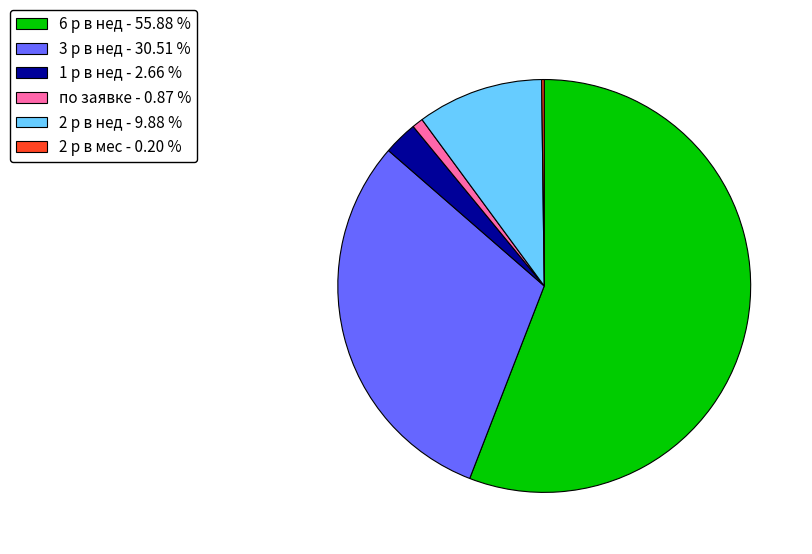

What is the largest slice in the pie chart?

6 р в нед - 55.88 %